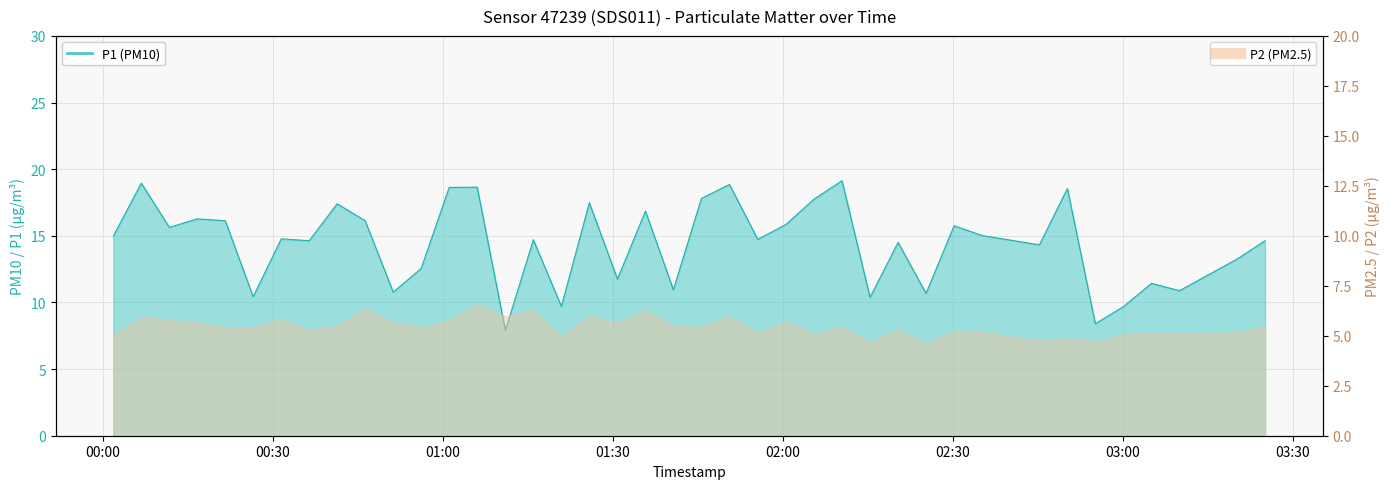

Reading left to right, list all the values displayed in this chart.

15.0	18.9	15.6	16.3	16.1	10.4	14.8	14.6	17.4	16.1	10.8	12.6	18.6	18.6	7.9	14.7	9.7	17.5	11.8	16.9	10.9	17.8	18.9	14.7	15.8	17.8	19.1	10.4	14.5	10.7	15.8	15.0	14.3	18.6	8.4	9.7	11.4	10.9	13.2	14.6